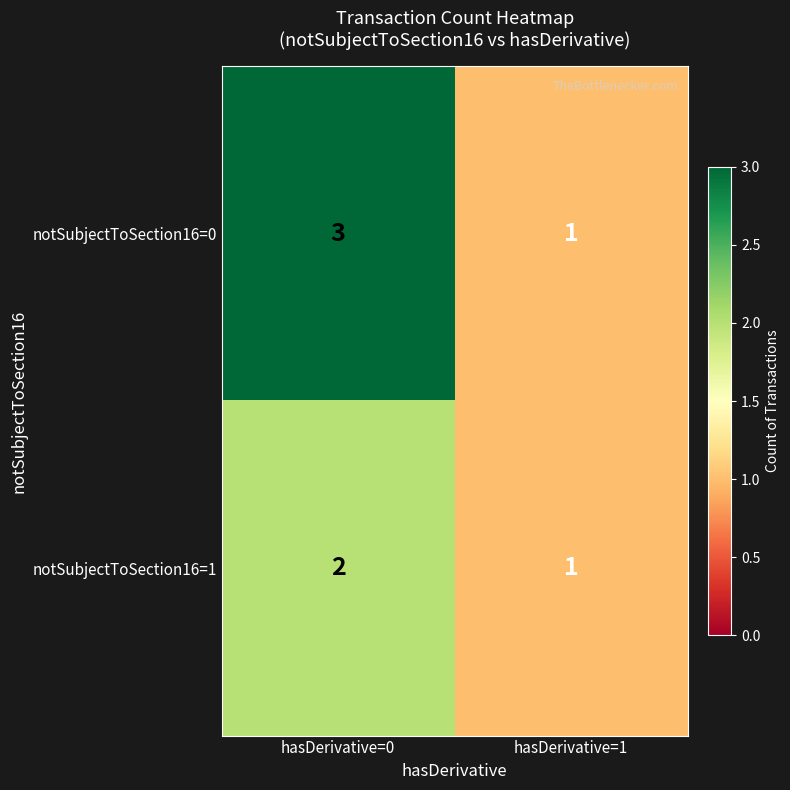

How many categories are shown in the chart?

2